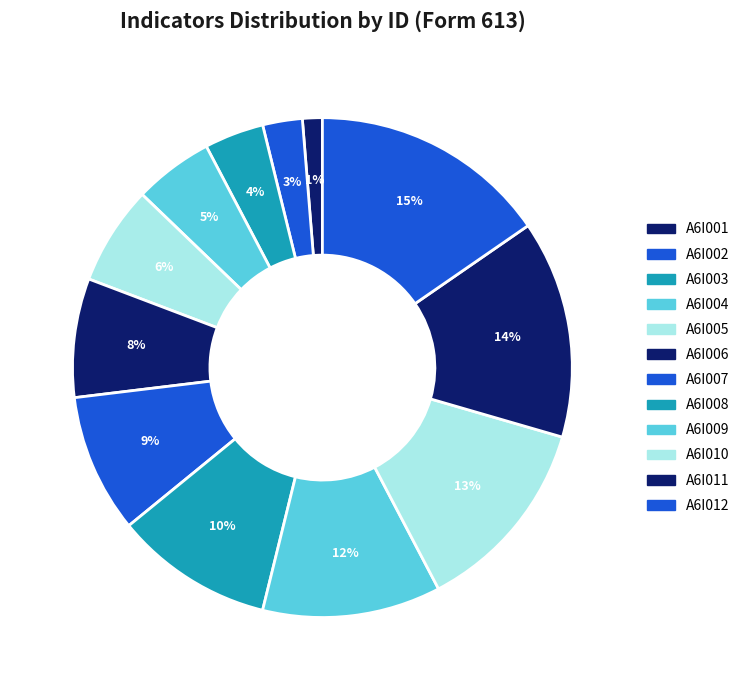

How many slices are in this pie chart?

12